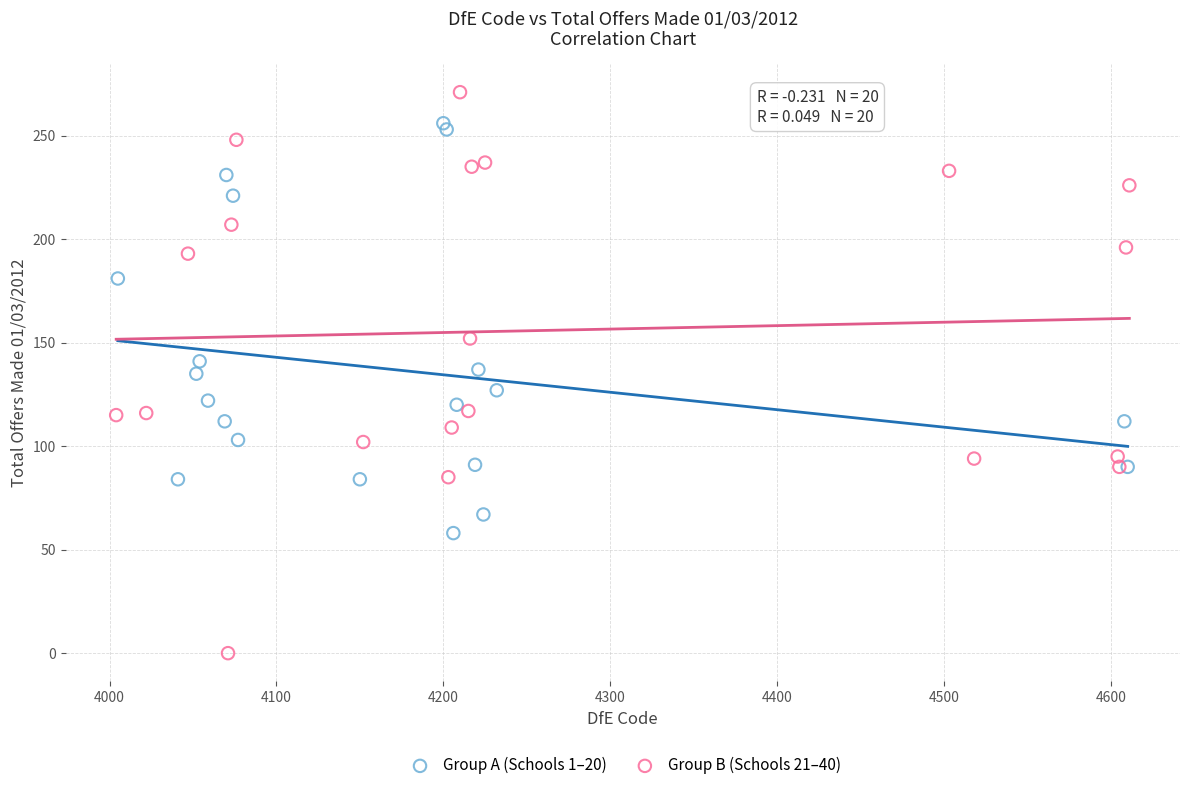

Which series contains the lowest Y value?

Group B (Schools 21–40)